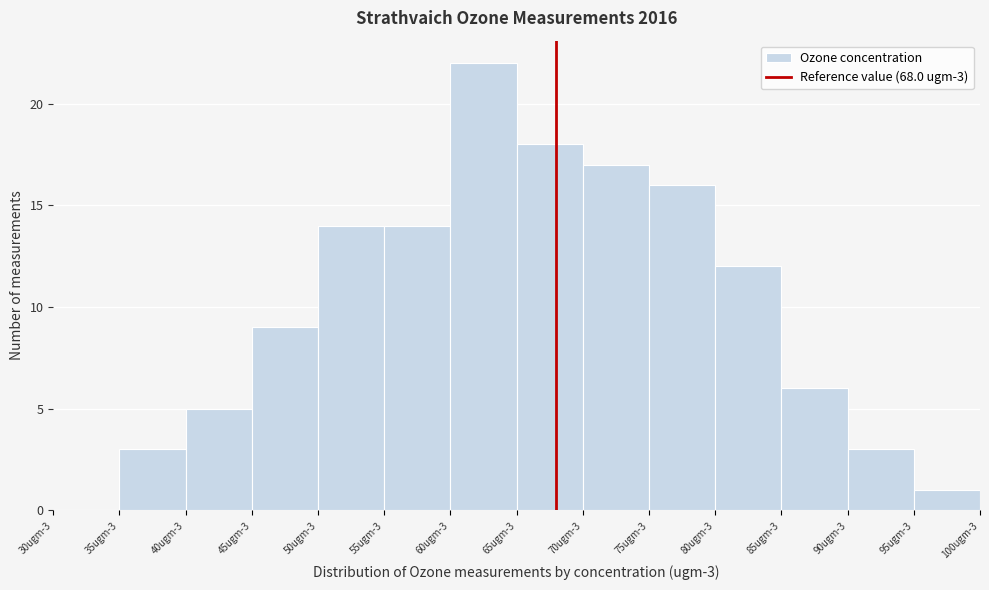

Reading left to right, transcribe all the data shown in this chart.

30ugm-3=0	35ugm-3=3	40ugm-3=5	45ugm-3=9	50ugm-3=14	55ugm-3=14	60ugm-3=22	65ugm-3=18	70ugm-3=17	75ugm-3=16	80ugm-3=12	85ugm-3=6	90ugm-3=3	95ugm-3=1